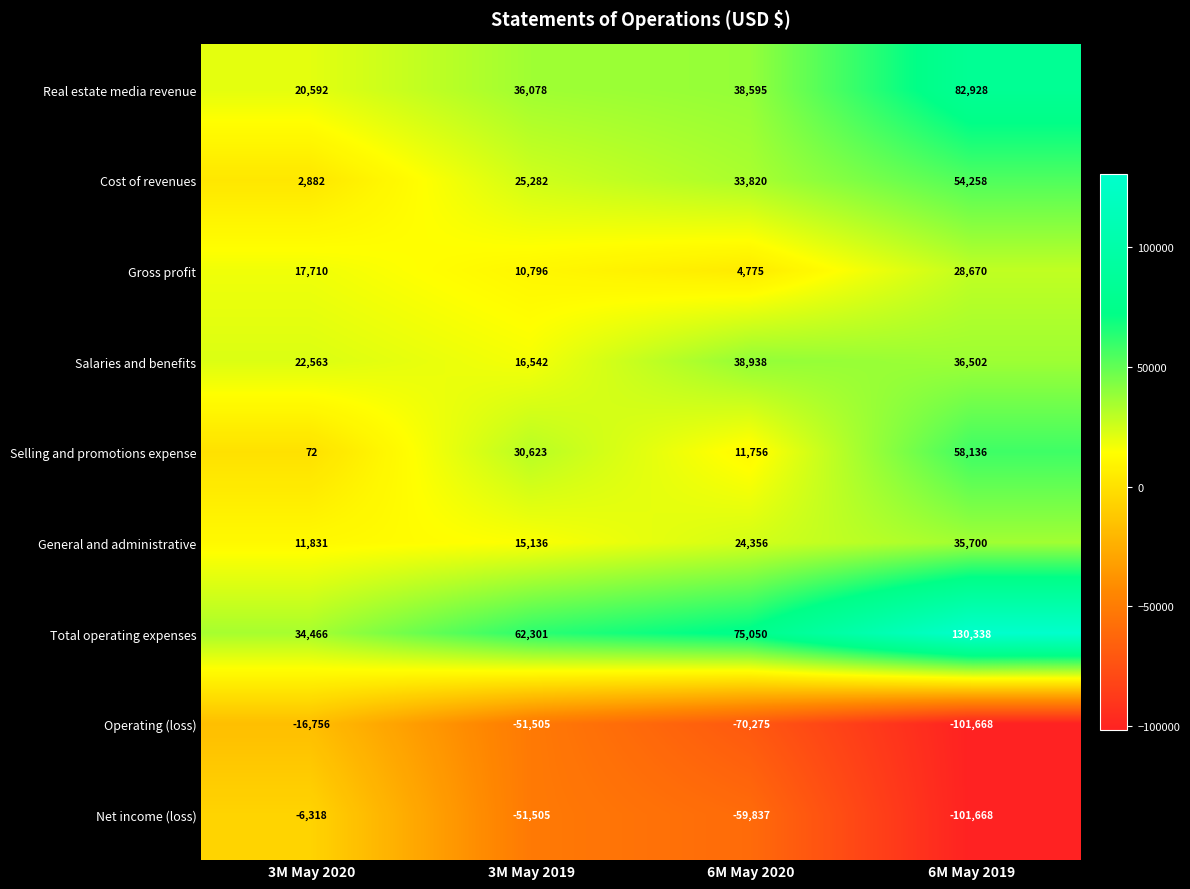

What is the sum of the Real estate media revenue values at 3M May 2019 and 3M May 2020?

56670